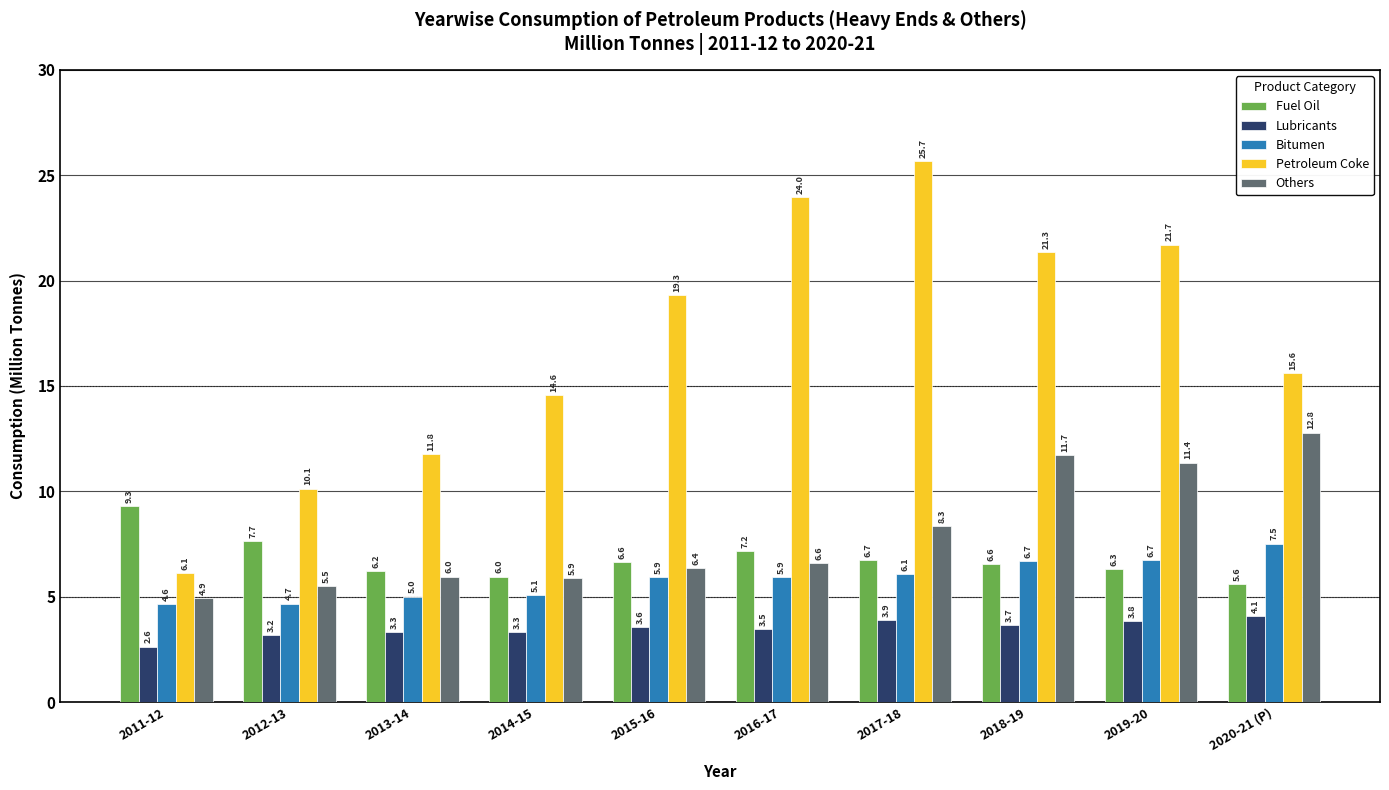

Reading right to left, what are all the values shown in this chart?

Fuel Oil: 2020-21 (P)=5.6	2019-20=6.3	2018-19=6.6	2017-18=6.7	2016-17=7.2	2015-16=6.6	2014-15=6.0	2013-14=6.2	2012-13=7.7	2011-12=9.3
Lubricants: 2020-21 (P)=4.1	2019-20=3.8	2018-19=3.7	2017-18=3.9	2016-17=3.5	2015-16=3.6	2014-15=3.3	2013-14=3.3	2012-13=3.2	2011-12=2.6
Bitumen: 2020-21 (P)=7.5	2019-20=6.7	2018-19=6.7	2017-18=6.1	2016-17=5.9	2015-16=5.9	2014-15=5.1	2013-14=5.0	2012-13=4.7	2011-12=4.6
Petroleum Coke: 2020-21 (P)=15.6	2019-20=21.7	2018-19=21.3	2017-18=25.7	2016-17=24.0	2015-16=19.3	2014-15=14.6	2013-14=11.8	2012-13=10.1	2011-12=6.1
Others: 2020-21 (P)=12.8	2019-20=11.4	2018-19=11.7	2017-18=8.3	2016-17=6.6	2015-16=6.4	2014-15=5.9	2013-14=6.0	2012-13=5.5	2011-12=4.9